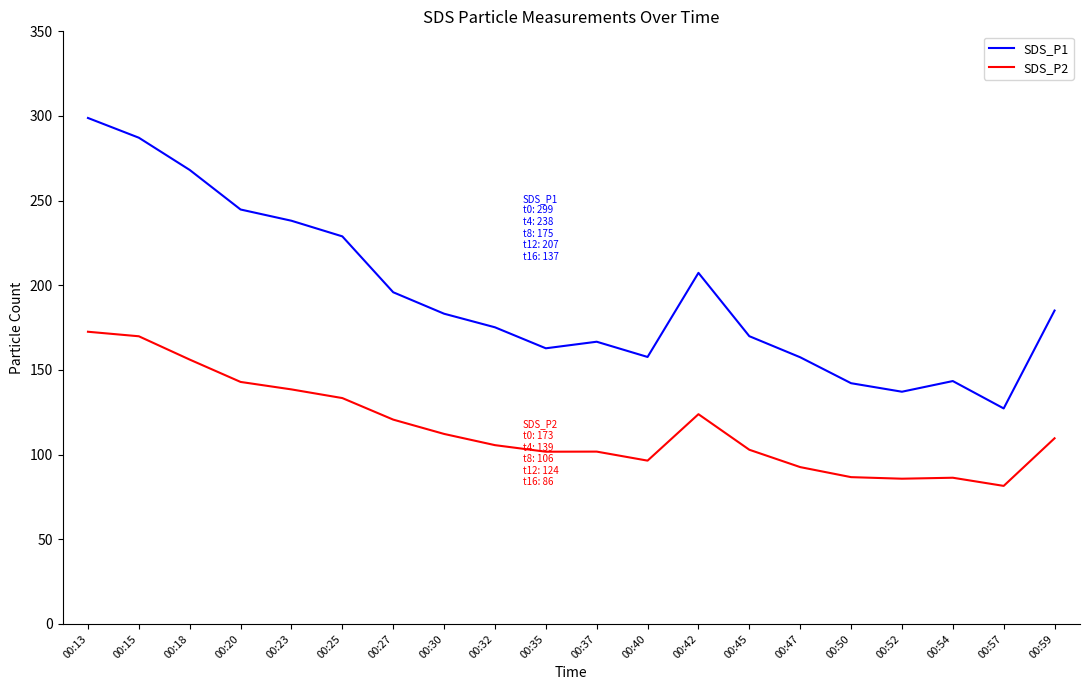

The SDS_P1 series shows 287.2 at 00:15. True or false?

True